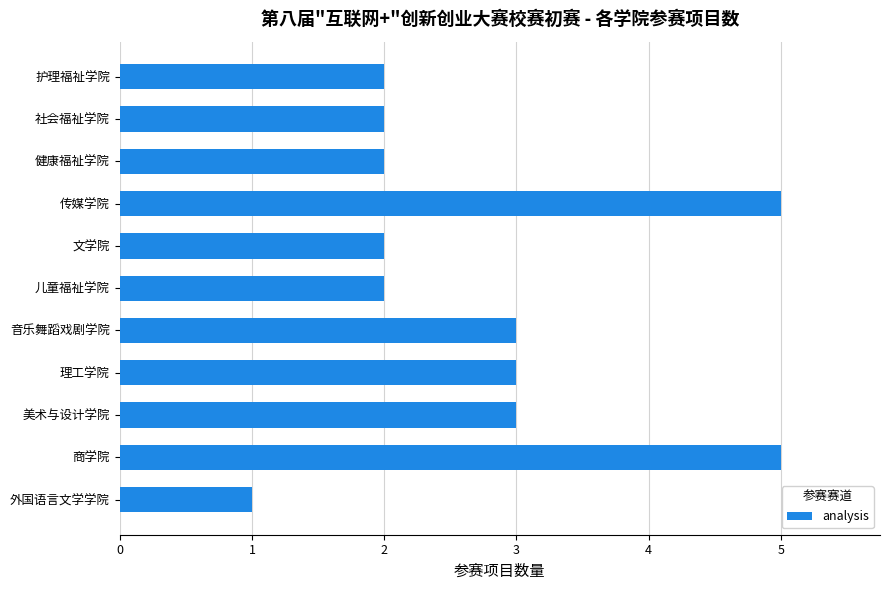

What is the sum of all values?

30